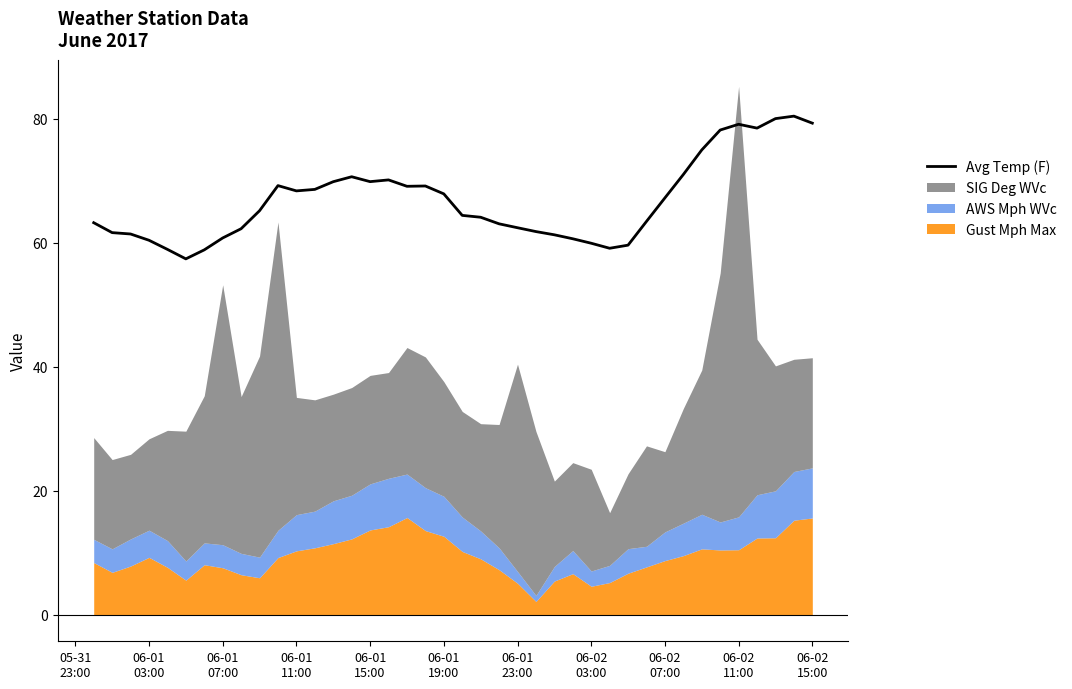

What is the lowest value of the Avg Temp (F) series?

57.4